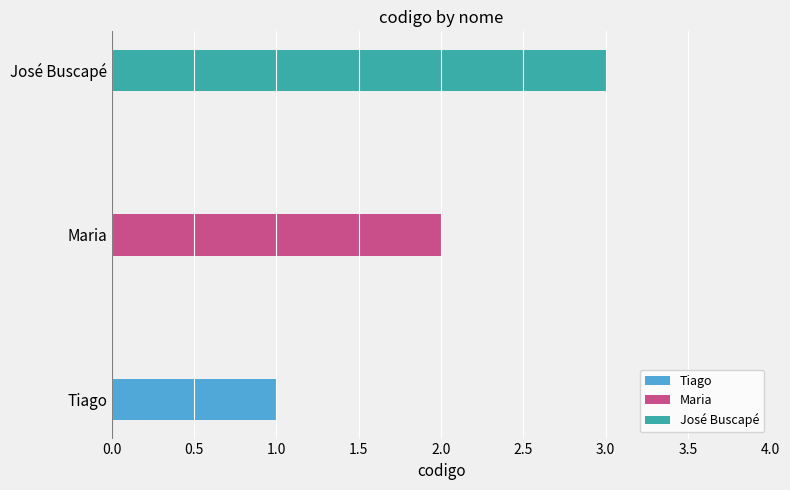

What is the sum of all values?

6